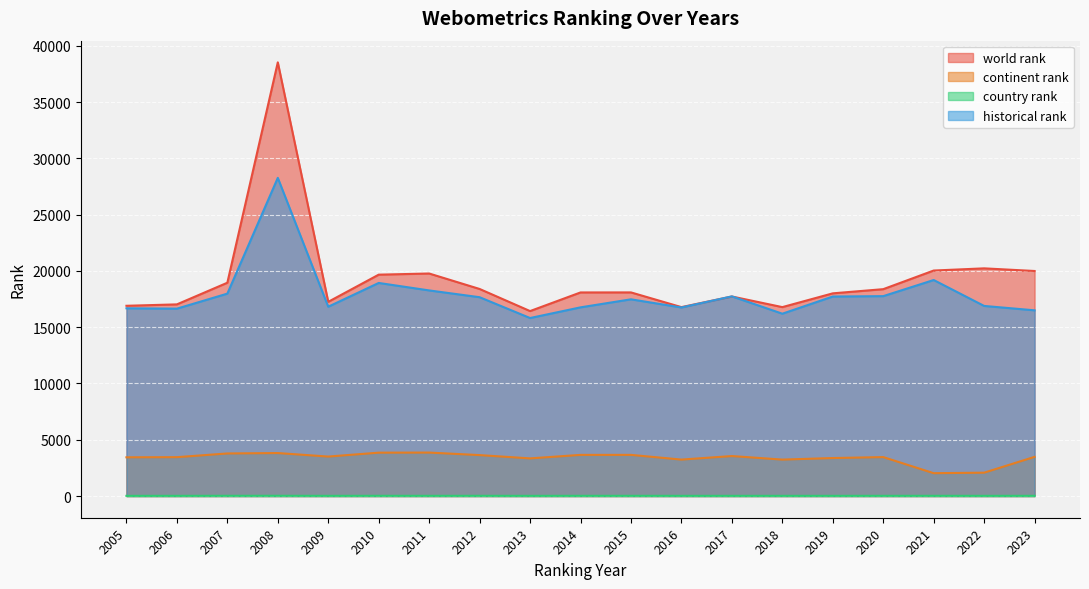

At 2005, list the series in order from largest to smallest.

world rank, historical rank, continent rank, country rank